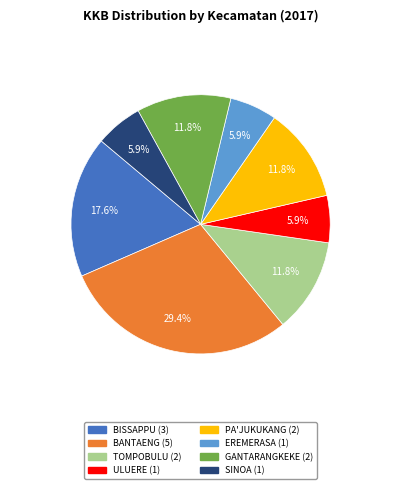

How many segments does this pie chart have?

8